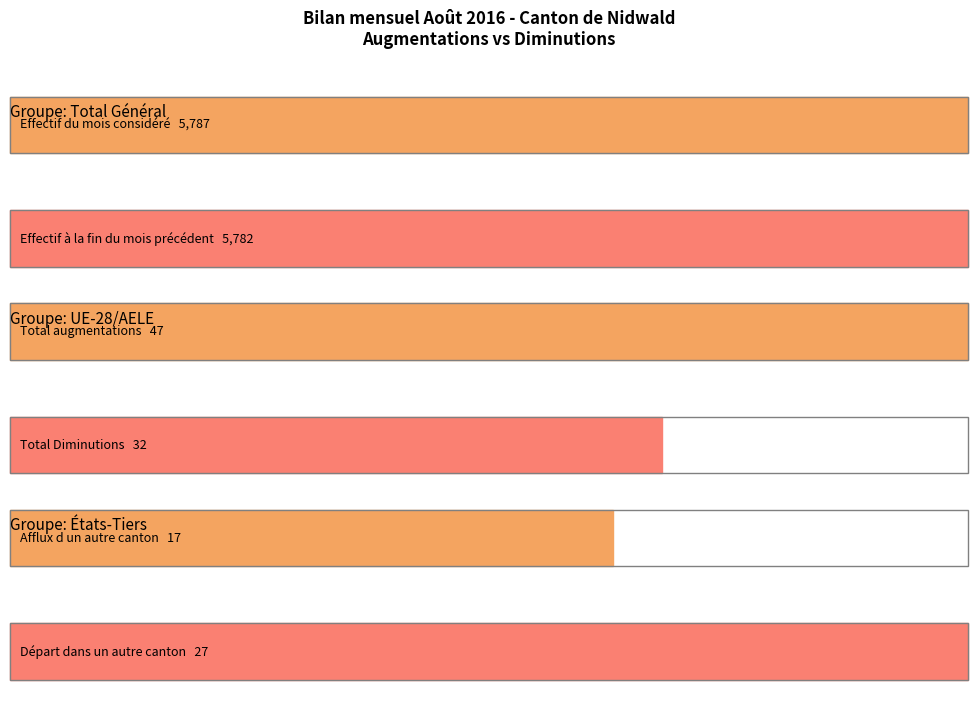

Which series has the largest range (max minus min)?

Effectif du mois considéré